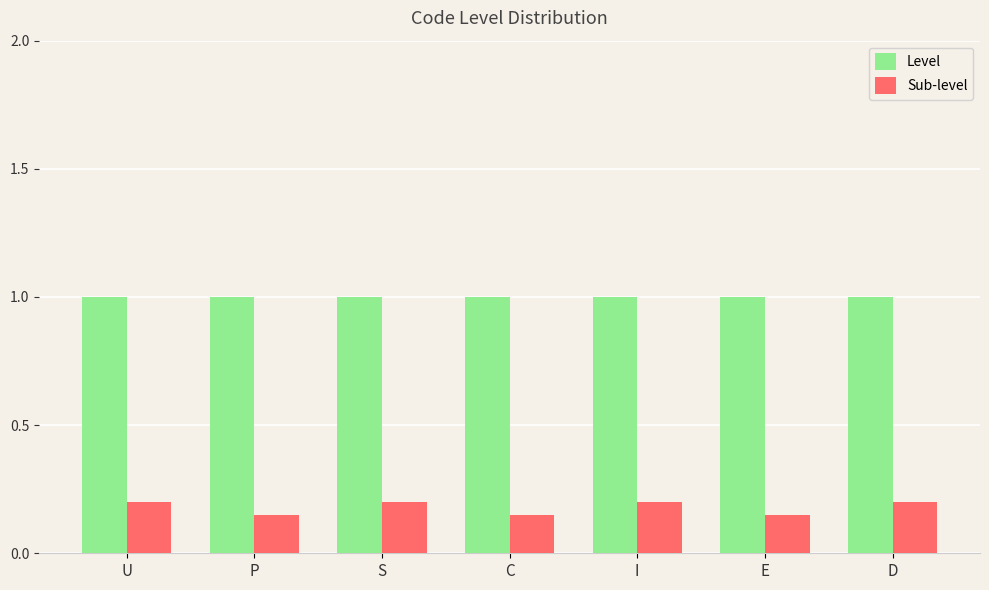

What is the maximum value shown in the chart?

1.0